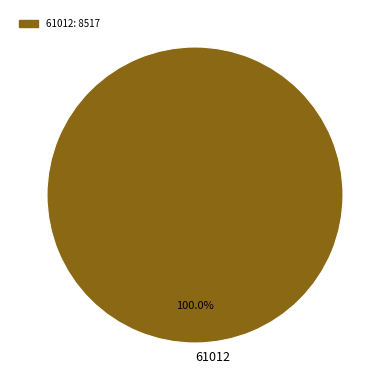

How many segments does this pie chart have?

1